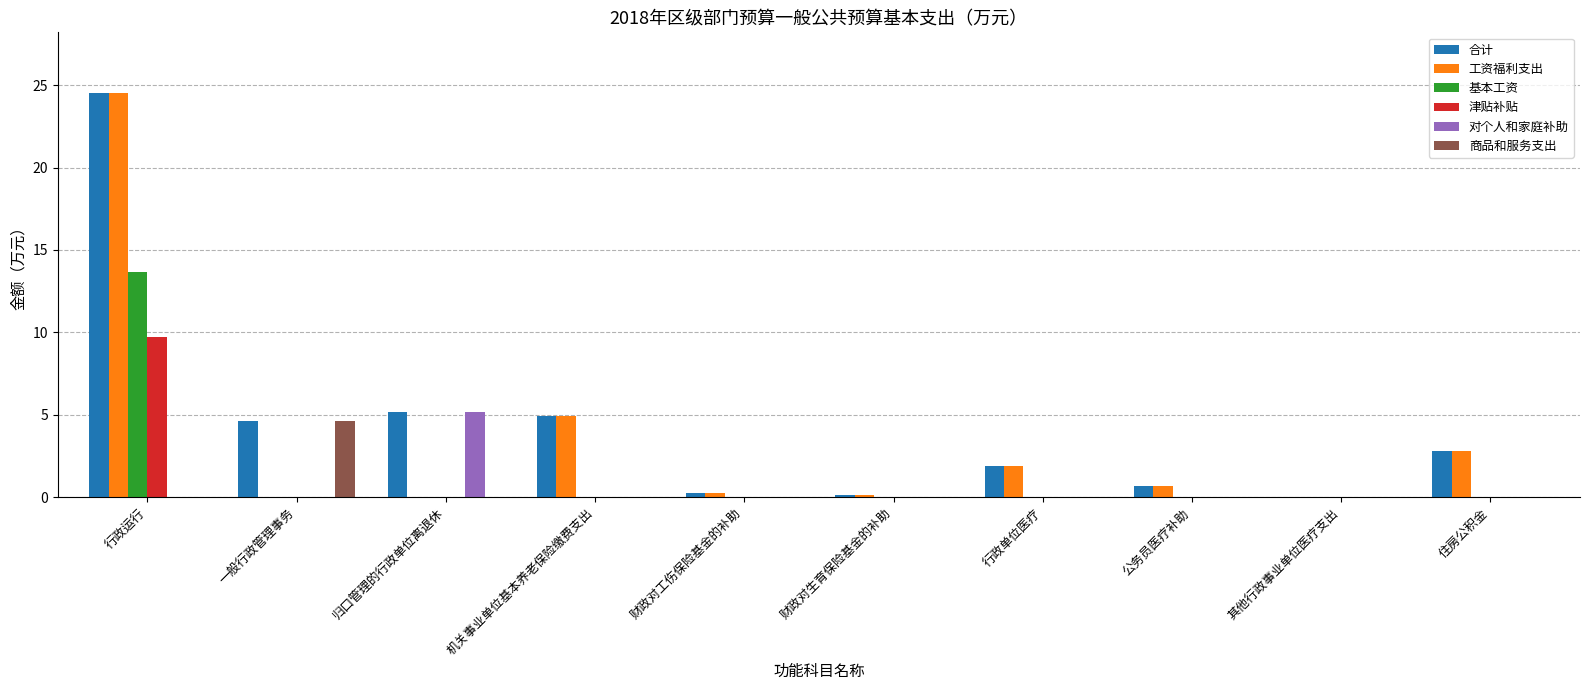

How many distinct data groups are displayed?

6